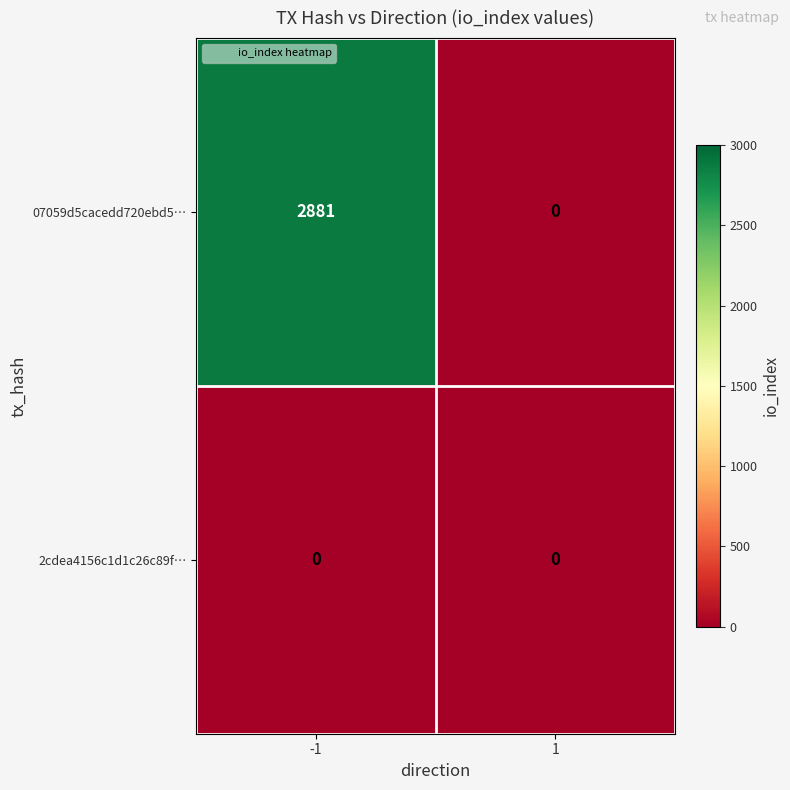

Which series changed the most between -1 and 1?

07059d5cacedd720ebd5…